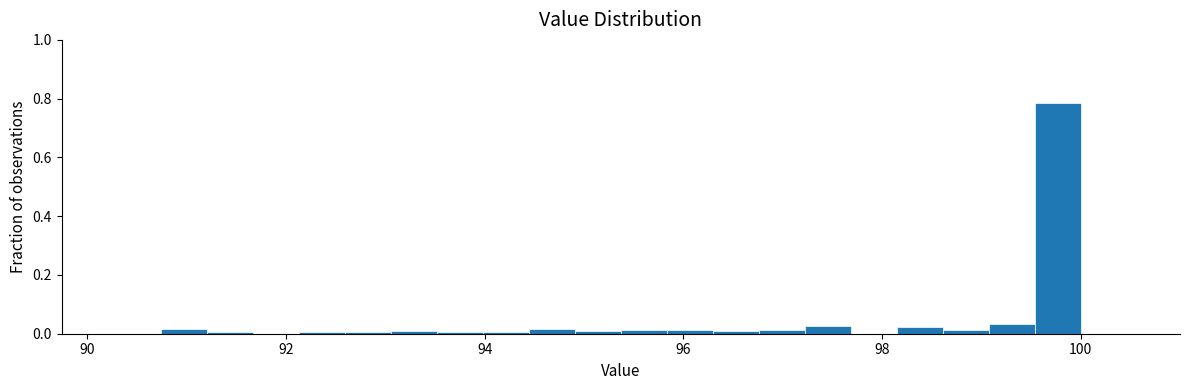

Around what value on the x-axis is the tallest bar? Give the approximate position of its centre, as read against the axis.

99.8